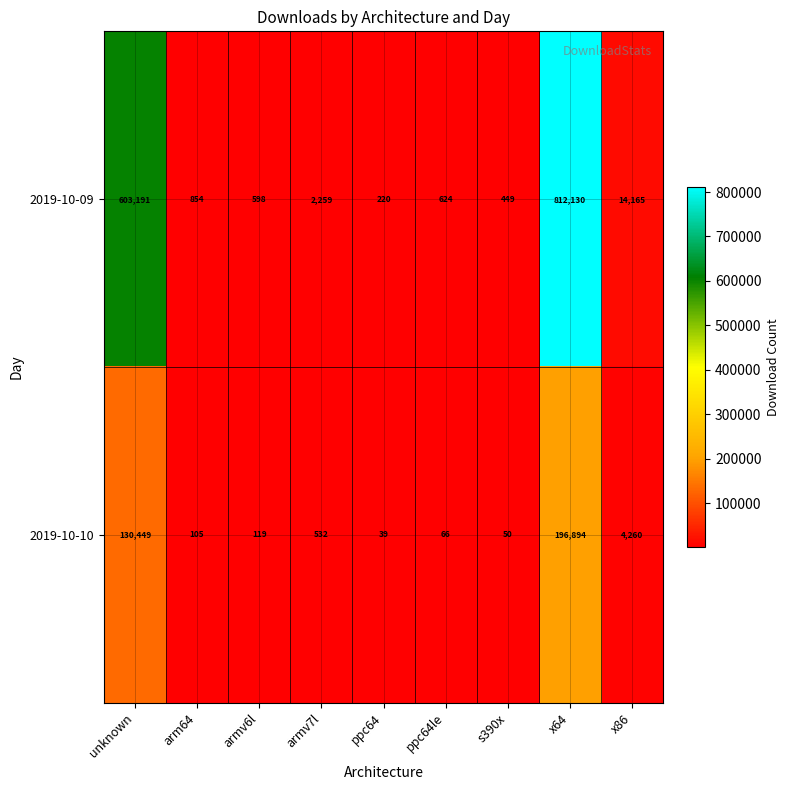

The 2019-10-10 series shows 189 at armv6l. True or false?

False